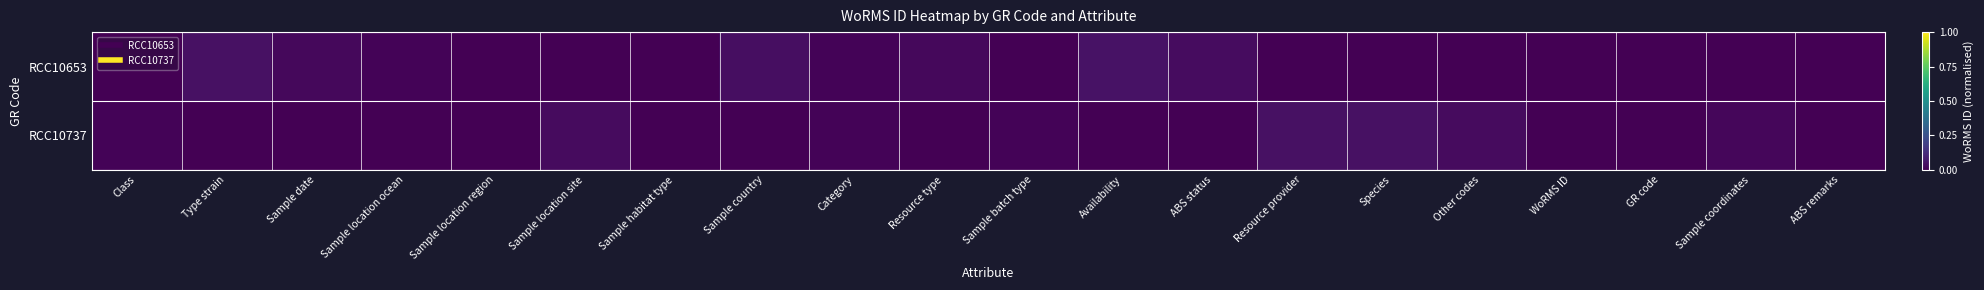

At which category does the chart reach its peak across all series?

Availability